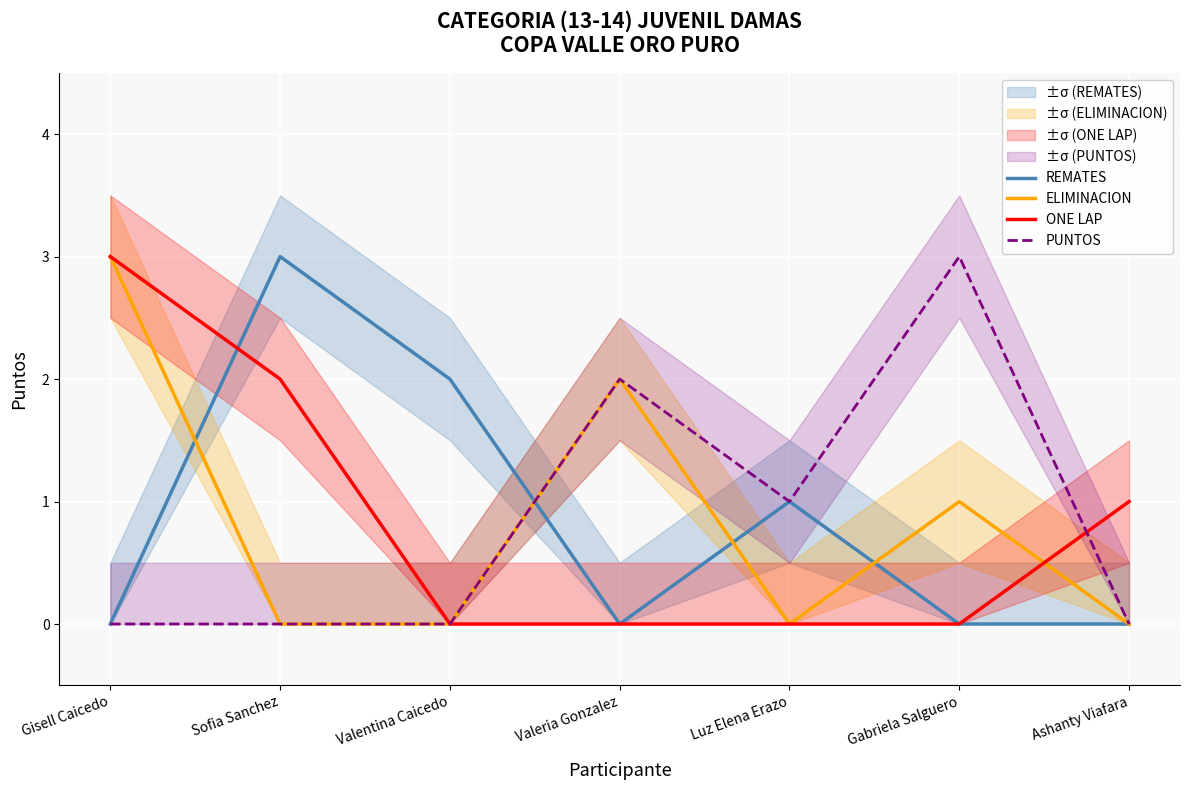

At which label does ELIMINACION reach its minimum?

Sofia Sanchez